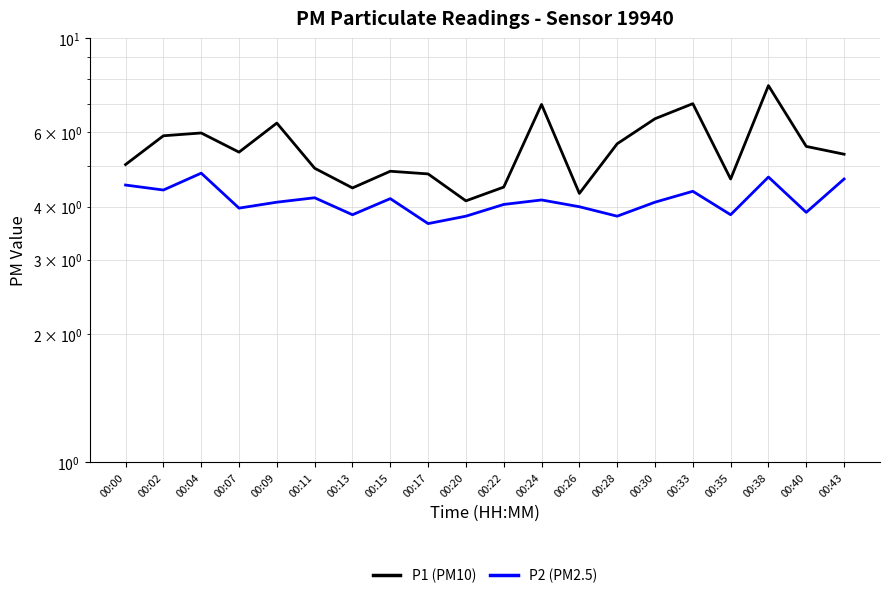

Reading left to right, what are all the values shown in this chart?

P1 (PM10): 00:00=5.0	00:02=5.9	00:04=6.0	00:07=5.4	00:09=6.3	00:11=4.9	00:13=4.4	00:15=4.8	00:17=4.8	00:20=4.1	00:22=4.5	00:24=7.0	00:26=4.3	00:28=5.6	00:30=6.5	00:33=7.0	00:35=4.7	00:38=7.7	00:40=5.5	00:43=5.3
P2 (PM2.5): 00:00=4.5	00:02=4.4	00:04=4.8	00:07=4.0	00:09=4.1	00:11=4.2	00:13=3.8	00:15=4.2	00:17=3.6	00:20=3.8	00:22=4.0	00:24=4.2	00:26=4.0	00:28=3.8	00:30=4.1	00:33=4.3	00:35=3.8	00:38=4.7	00:40=3.9	00:43=4.7